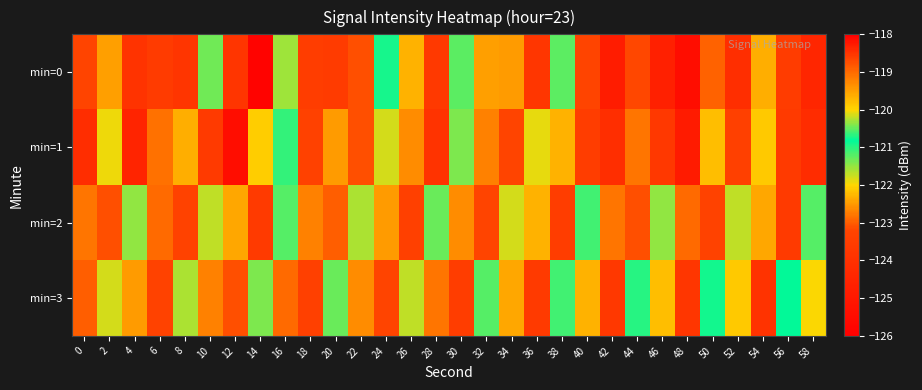

Reading right to left, transcribe all the data shown in this chart.

min=0: 58=-124.4	56=-123.6	54=-122.3	52=-124.1	50=-123.0	48=-125.4	46=-124.7	44=-123.2	42=-124.8	40=-123.2	38=-120.5	36=-123.8	34=-122.5	32=-122.4	30=-121.2	28=-123.6	26=-122.3	24=-120.7	22=-123.1	20=-123.6	18=-123.5	16=-121.6	14=-125.8	12=-123.8	10=-120.4	8=-123.8	6=-123.6	4=-123.9	2=-122.4	0=-123.2
min=1: 58=-124.2	56=-123.6	54=-122.1	52=-123.4	50=-122.2	48=-124.9	46=-123.7	44=-122.8	42=-124.1	40=-123.5	38=-122.3	36=-121.9	34=-123.2	32=-122.7	30=-121.4	28=-123.9	26=-122.6	24=-121.8	22=-123.1	20=-122.5	18=-123.3	16=-121.0	14=-122.1	12=-118.1	10=-123.6	8=-122.3	6=-122.8	4=-124.5	2=-121.9	0=-124.1
min=2: 58=-121.2	56=-123.6	54=-122.4	52=-121.7	50=-123.3	48=-122.9	46=-121.5	44=-123.1	42=-122.8	40=-121.1	38=-123.5	36=-122.3	34=-121.8	32=-123.2	30=-122.6	28=-121.3	26=-123.4	24=-122.5	22=-121.6	20=-123.0	18=-122.7	16=-121.2	14=-123.6	12=-122.4	10=-121.7	8=-123.3	6=-122.9	4=-121.5	2=-123.1	0=-122.8
min=3: 58=-122.0	56=-120.8	54=-123.9	52=-122.1	50=-120.9	48=-123.8	46=-122.2	44=-121.0	42=-123.7	40=-122.3	38=-121.1	36=-123.6	34=-122.4	32=-121.2	30=-123.5	28=-122.8	26=-121.7	24=-123.2	22=-122.6	20=-121.3	18=-123.4	16=-122.9	14=-121.4	12=-123.1	10=-122.7	8=-121.6	6=-123.3	4=-122.5	2=-121.8	0=-123.0